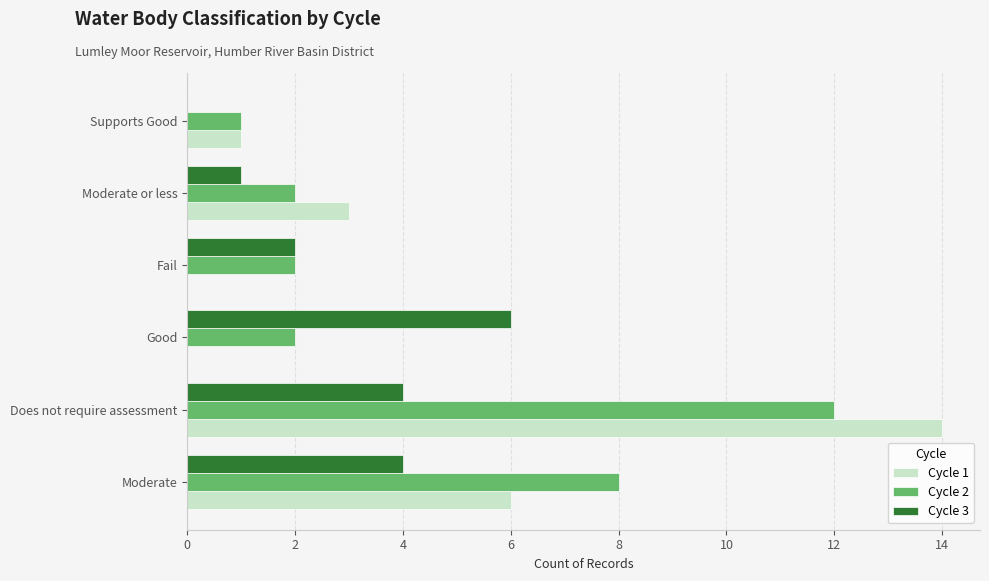

What is the maximum value for Cycle 1?

14